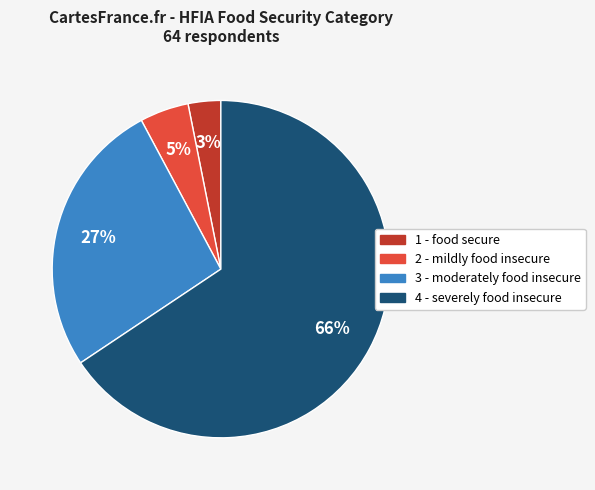

Is 4 - severely food insecure the majority of the pie?

Yes